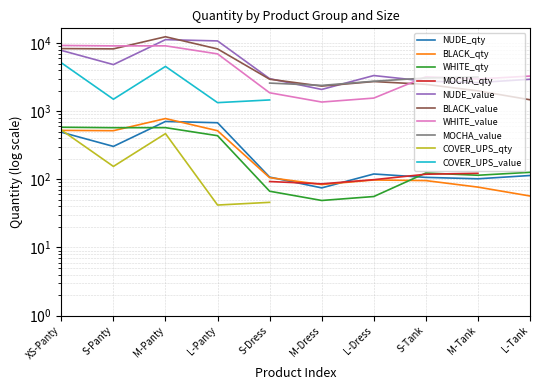

What is the difference between the second highest and second lowest values in the NUDE_val series?

8154.3